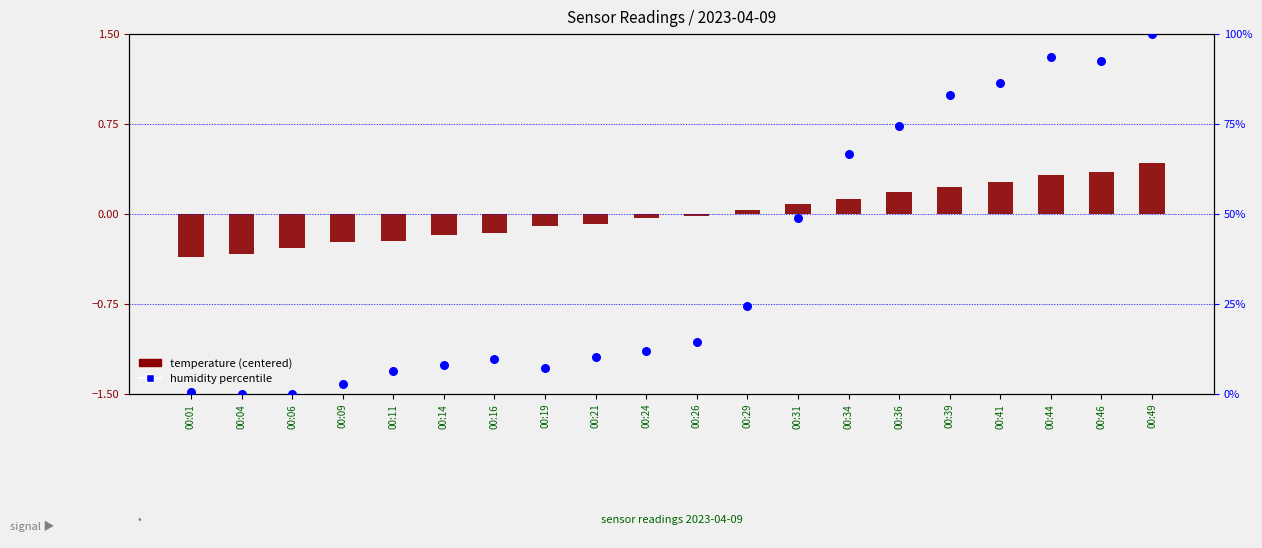

At how many categories does at least one series exceed 72?

6